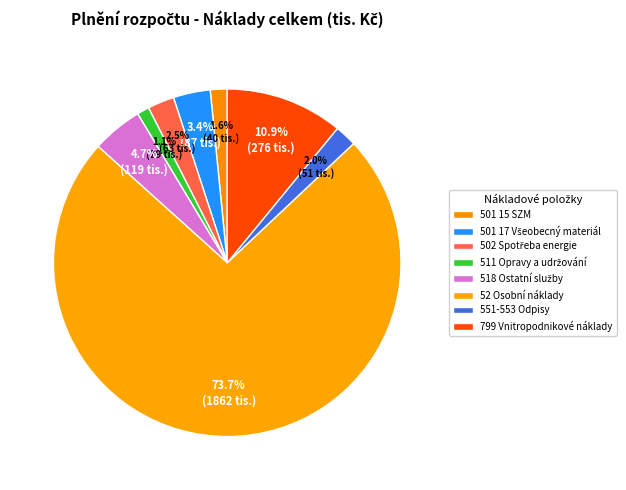

Count the number of slices in the pie.

8